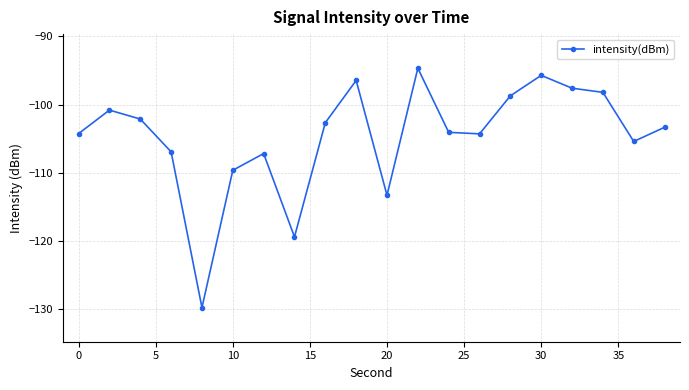

What is the value of the 6th point from the left?

-109.6